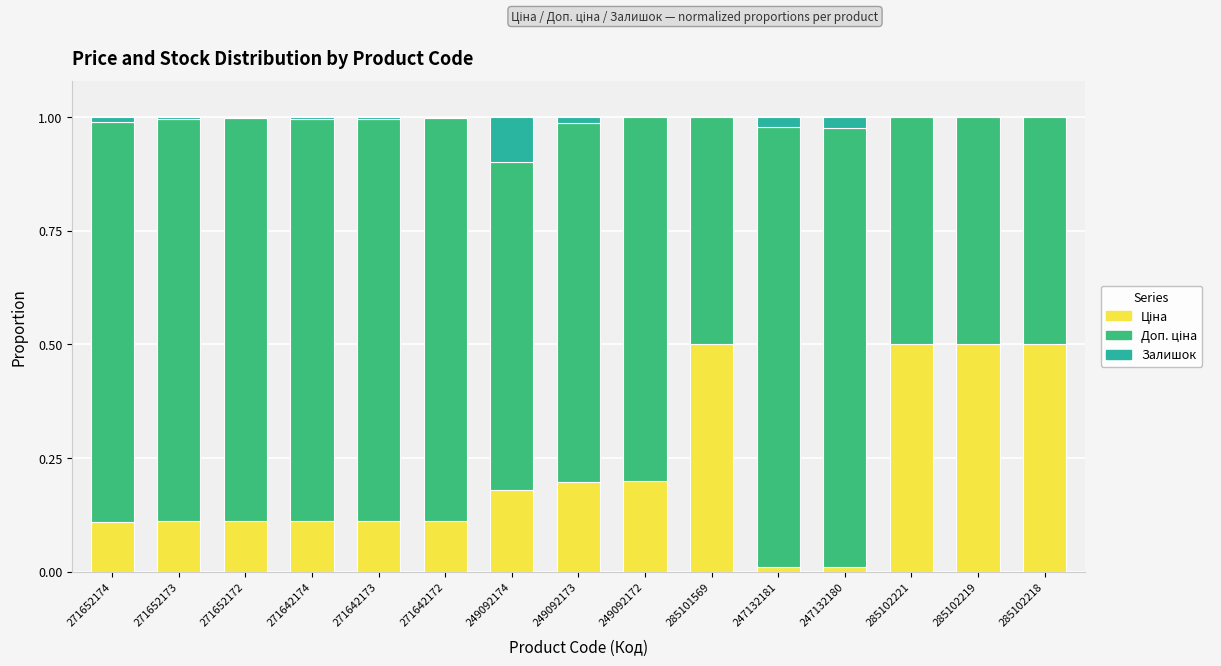

List the series in order of their overall mean, lowest first.

Залишок, Ціна, Доп. ціна